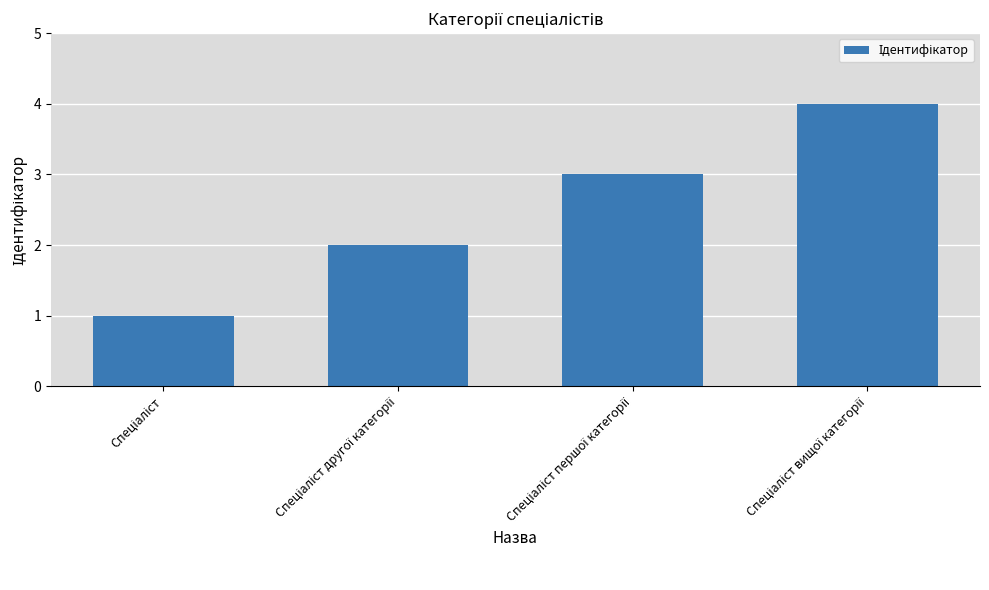

What is the greatest value displayed?

4